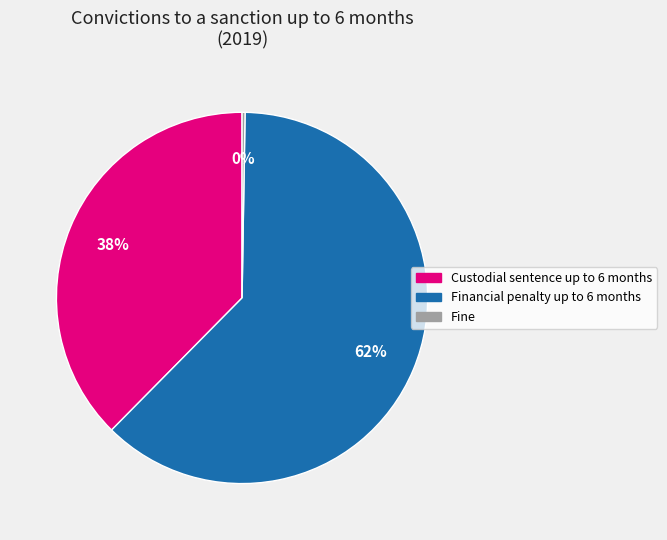

To the nearest percent, what is the average slice percentage?

33%